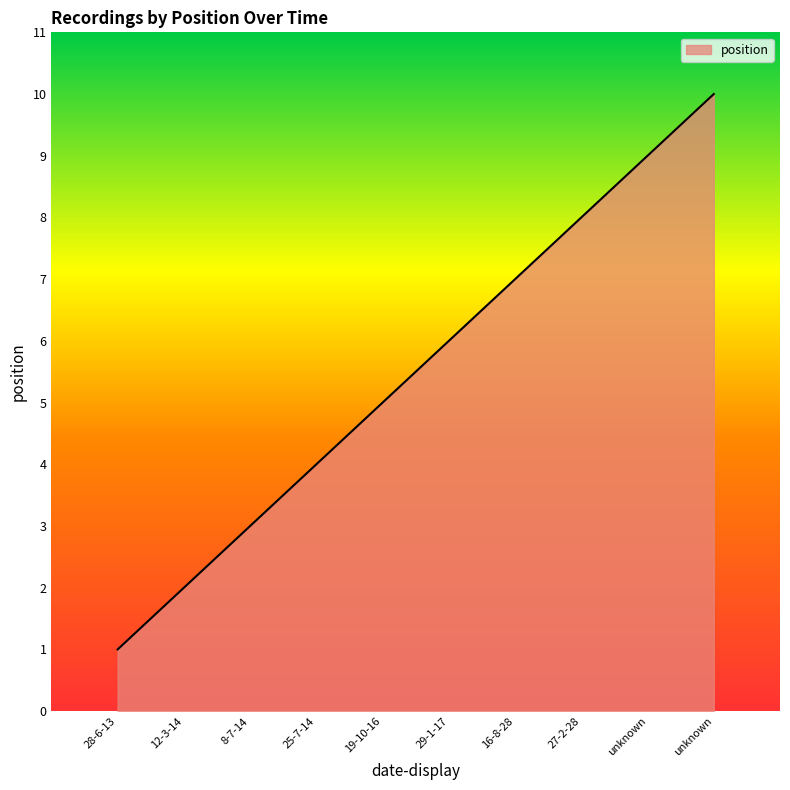

How many series are shown in this chart?

1